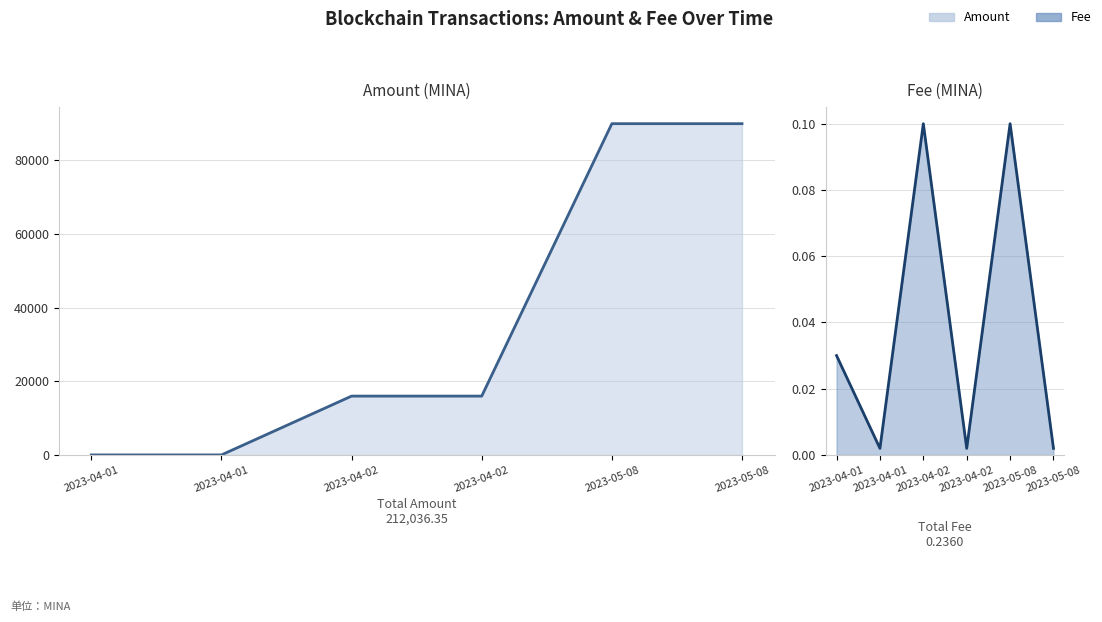

Rank the categories by Amount value from lowest to highest.

2023-04-01, 2023-04-01, 2023-04-02, 2023-04-02, 2023-05-08, 2023-05-08